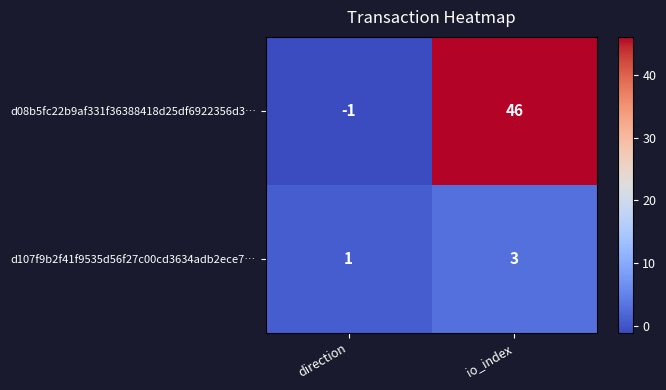

At which category does the chart reach its peak across all series?

io_index